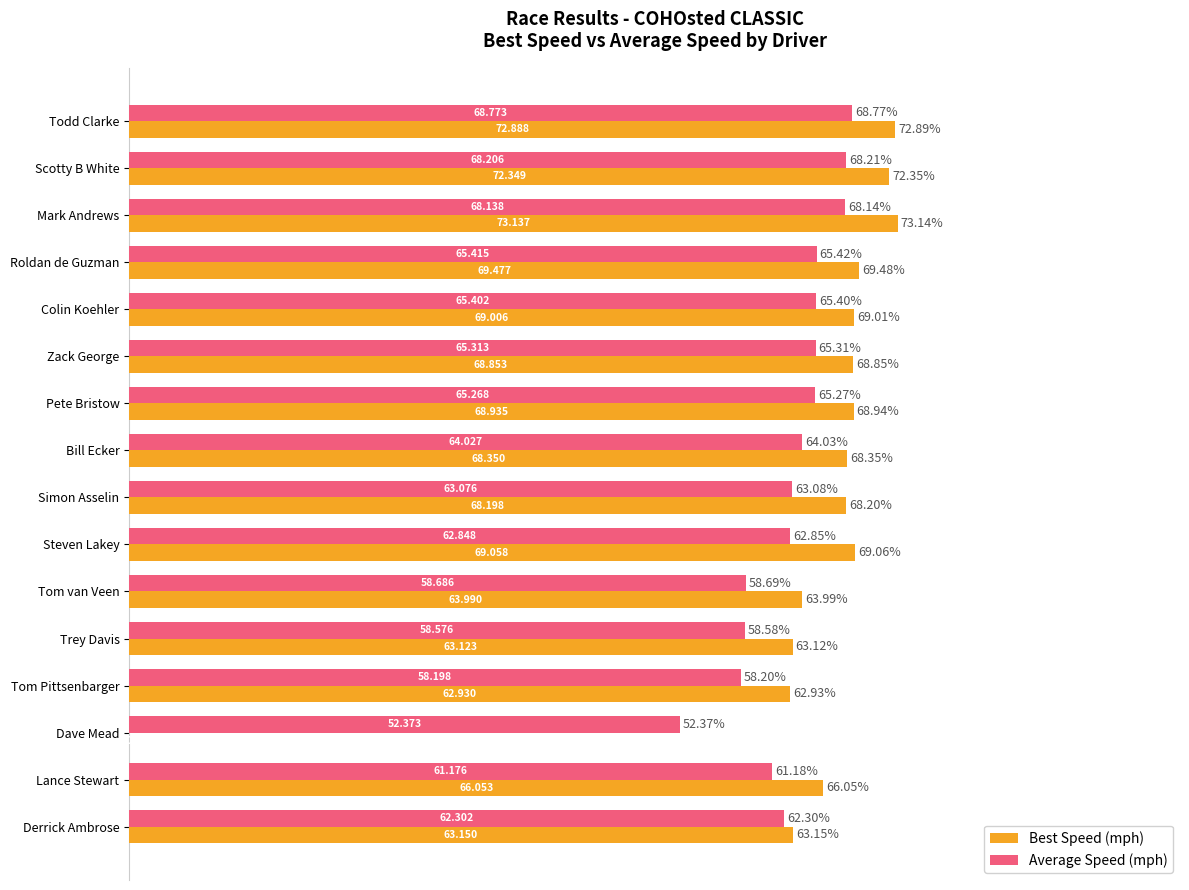

Between Trey Davis and Tom Pittsenbarger, which series saw the biggest shift?

Average Speed (mph)